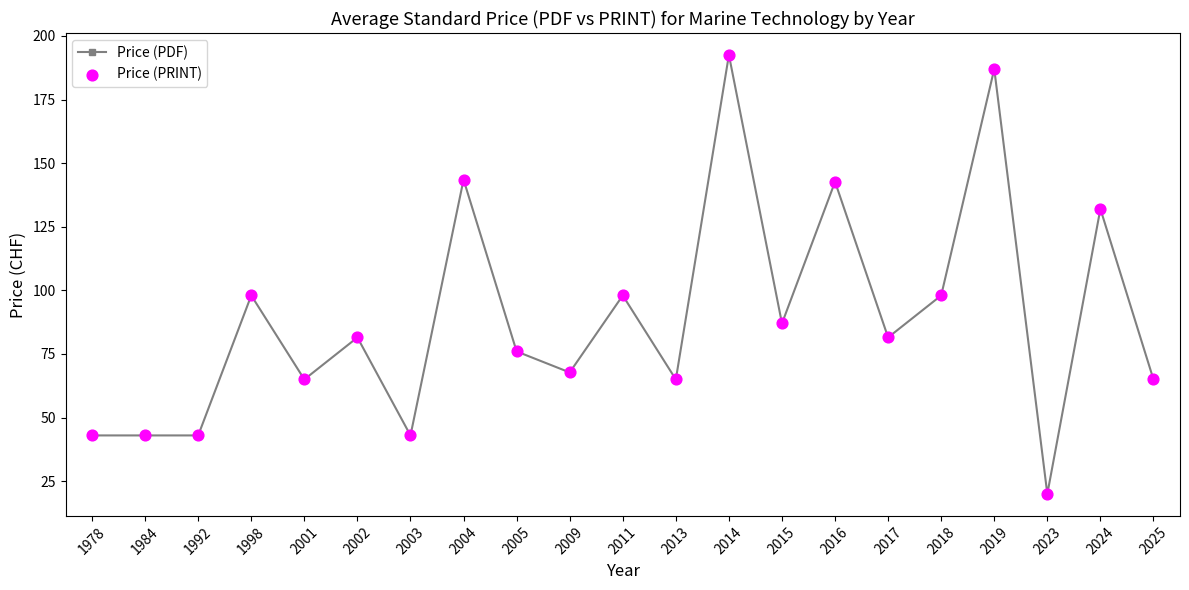

What is the ratio of the value at 2004 to the value at 2025?

2.2